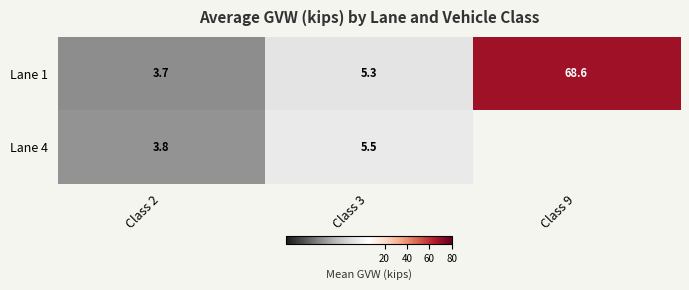

At which label does Lane 1 first exceed 5?

Class 3